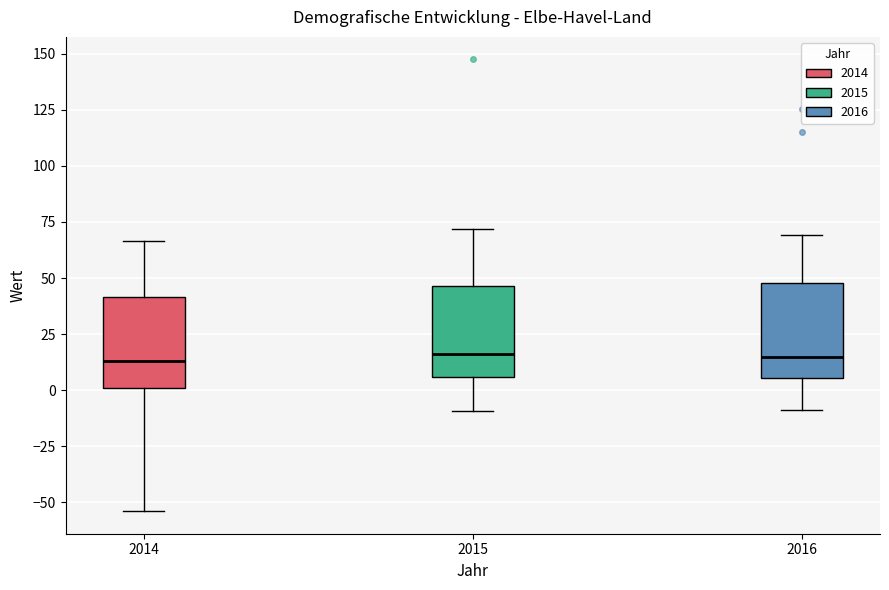

Reading left to right, transcribe this box plot: for each box, give where its median line is, the range the box spans, and where its two whiskers end, as read against the y-axis. The values are not printed on the chart, so give them approximately, as read against the axis.

2014: median 15, box 0 to 40, whiskers -55 to 65
2015: median 15, box 5 to 45, whiskers -10 to 70
2016: median 15, box 5 to 50, whiskers -10 to 70